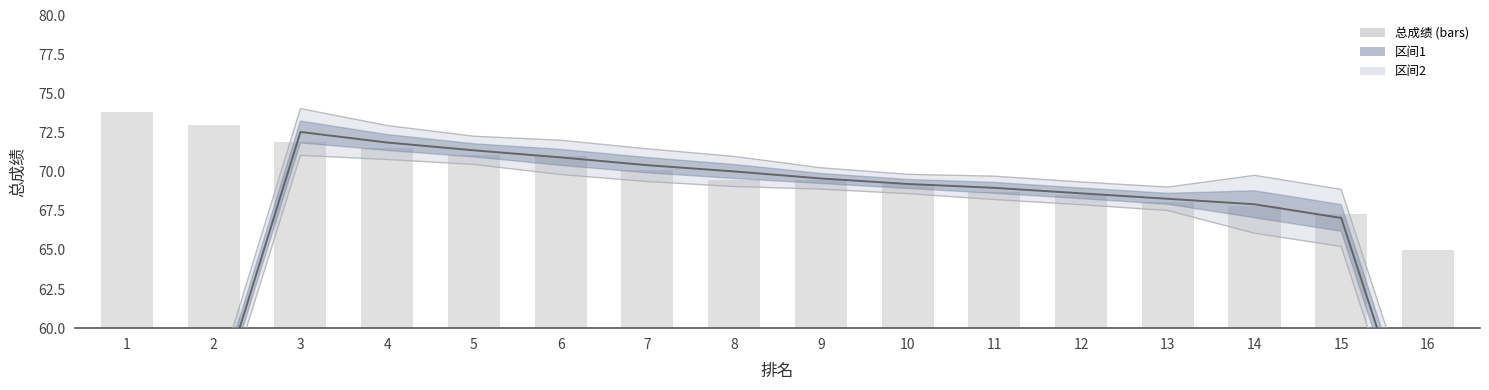

What is the difference between the second highest and minimum values in the 下界 series?

35.3